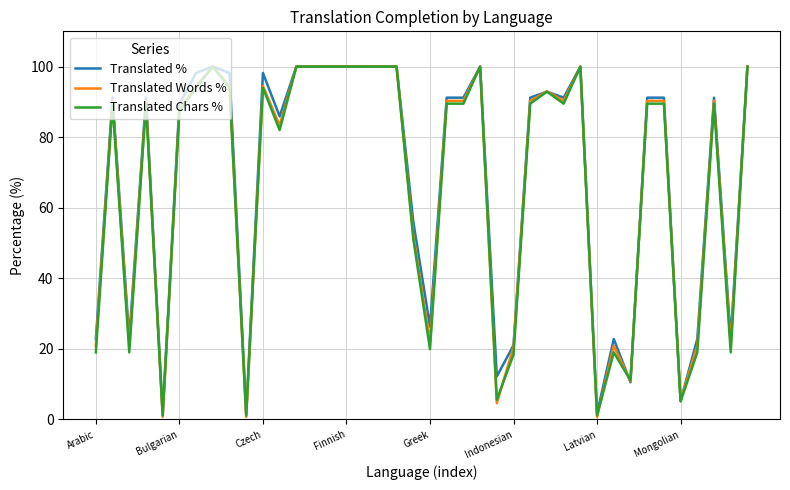

How many lines are shown in the chart?

3